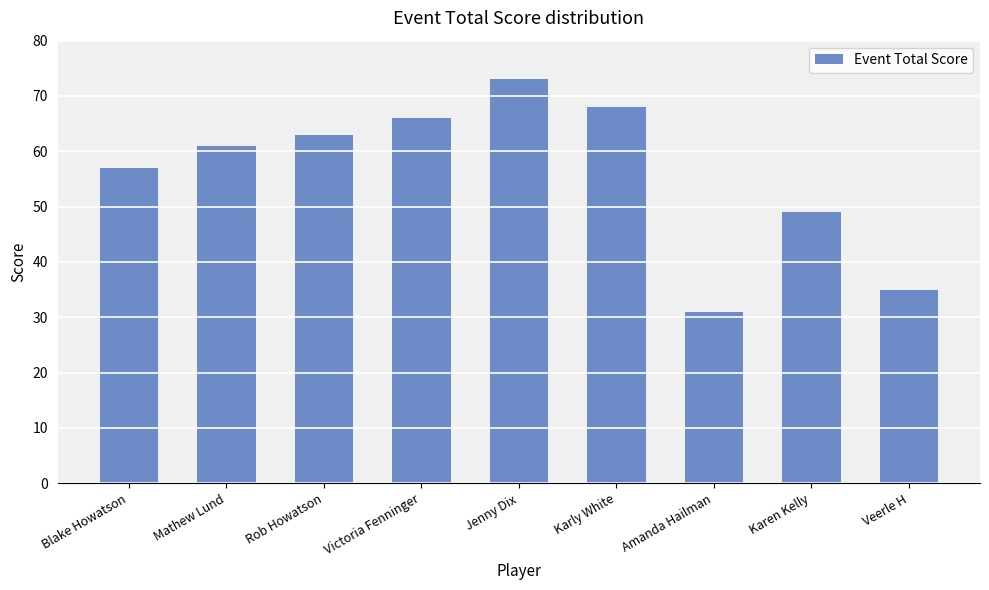

What is the maximum value shown in the chart?

73